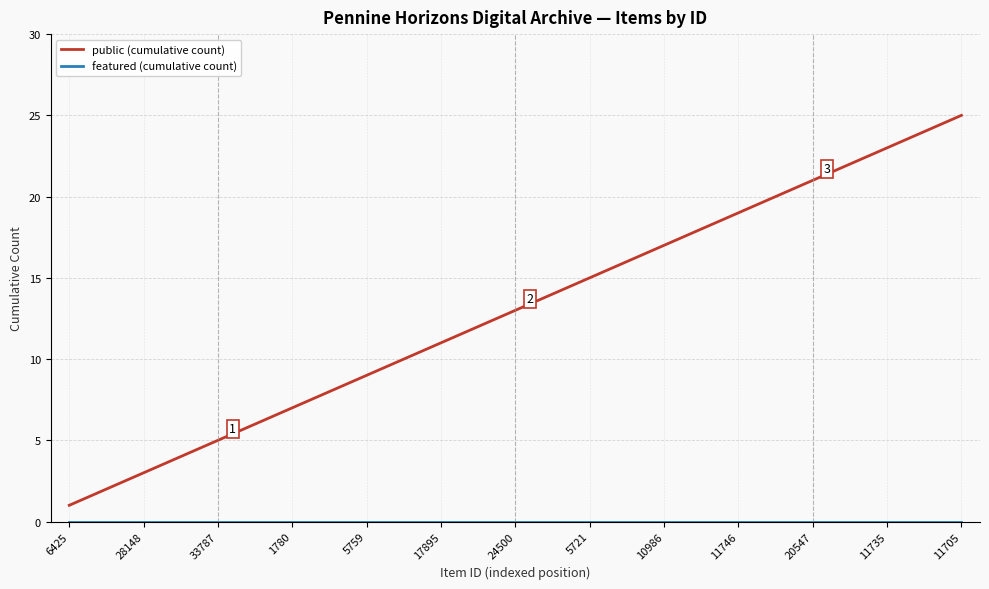

How many distinct data groups are displayed?

2